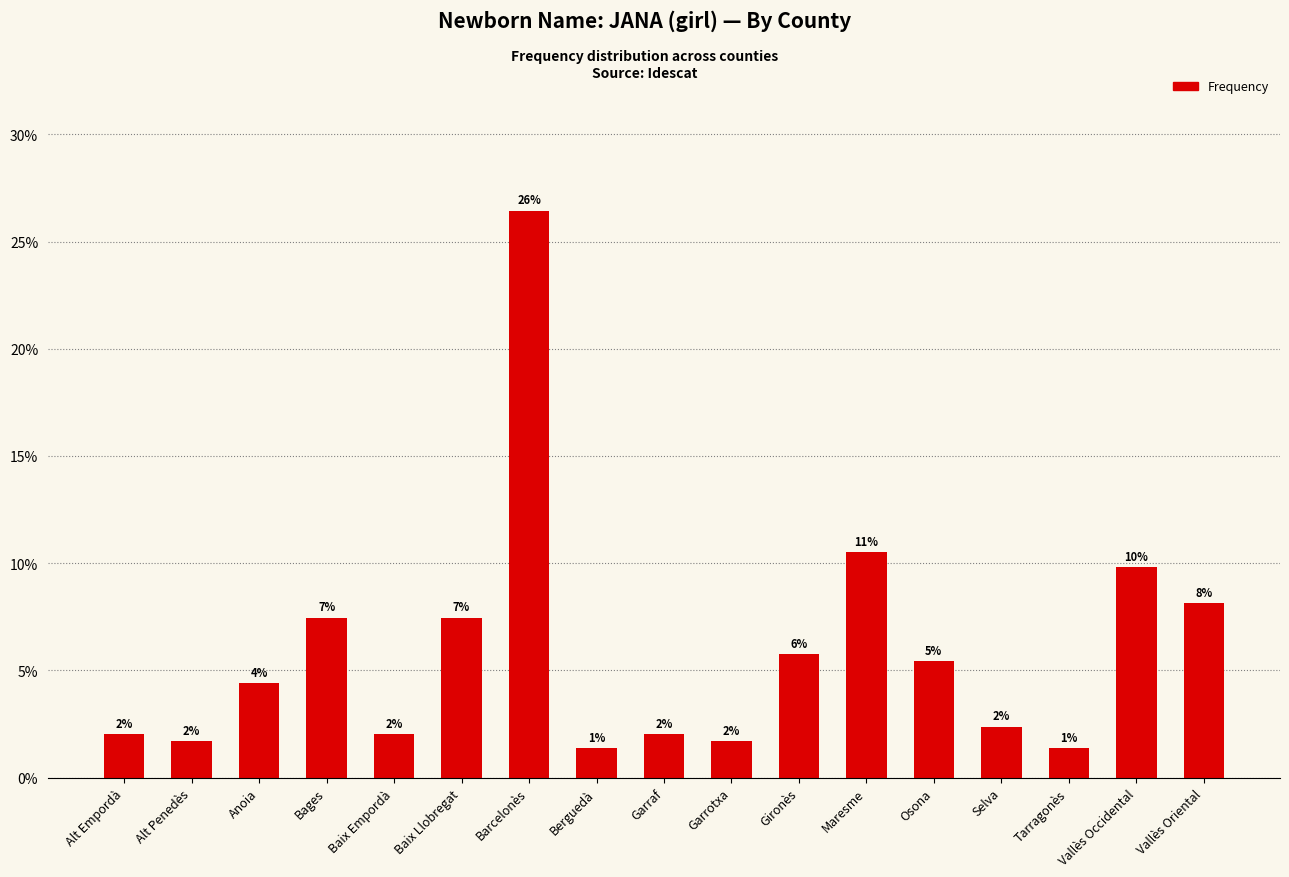

Does the chart contain any negative values?

No